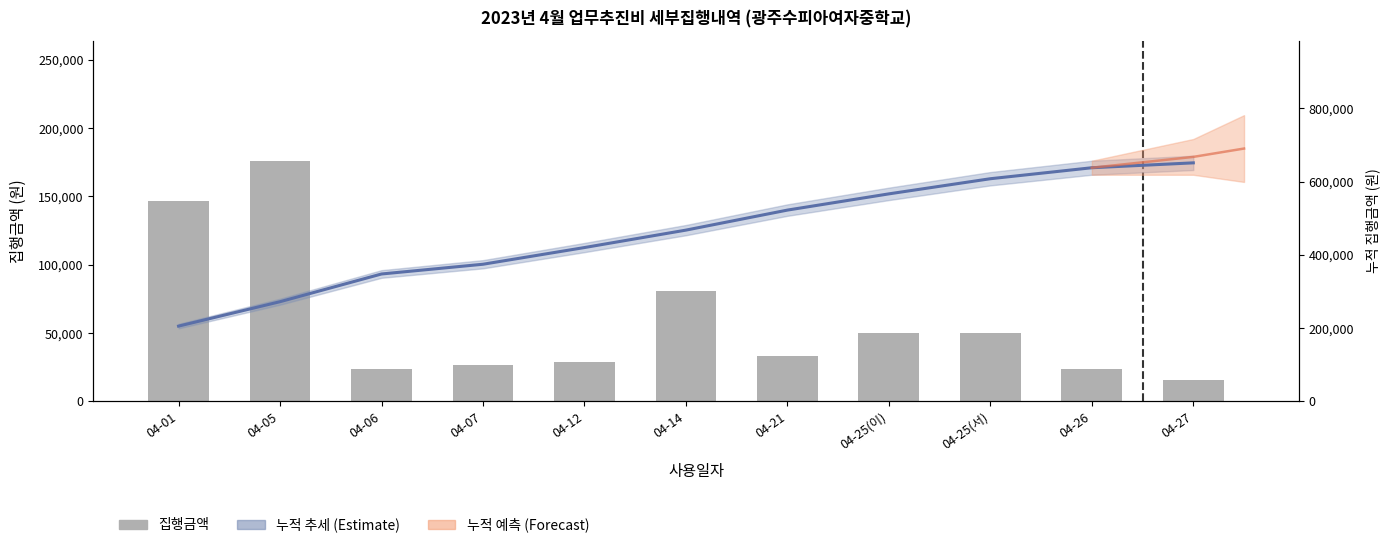

Reading left to right, list all the values displayed in this chart.

147000	176000	24000	27000	28800	81000	33000	50000	50000	24000	16000